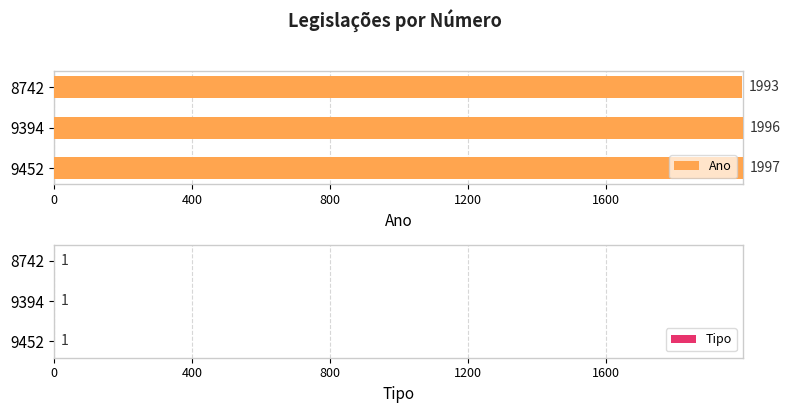

Rank the series by their average value, from lowest to highest.

Tipo, Ano